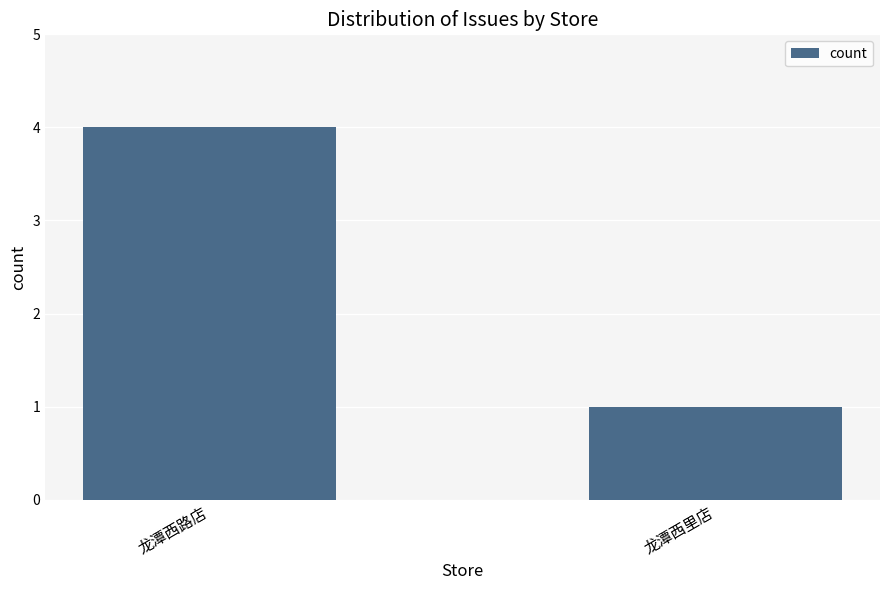

Rank the categories by value from highest to lowest.

龙潭西路店, 龙潭西里店